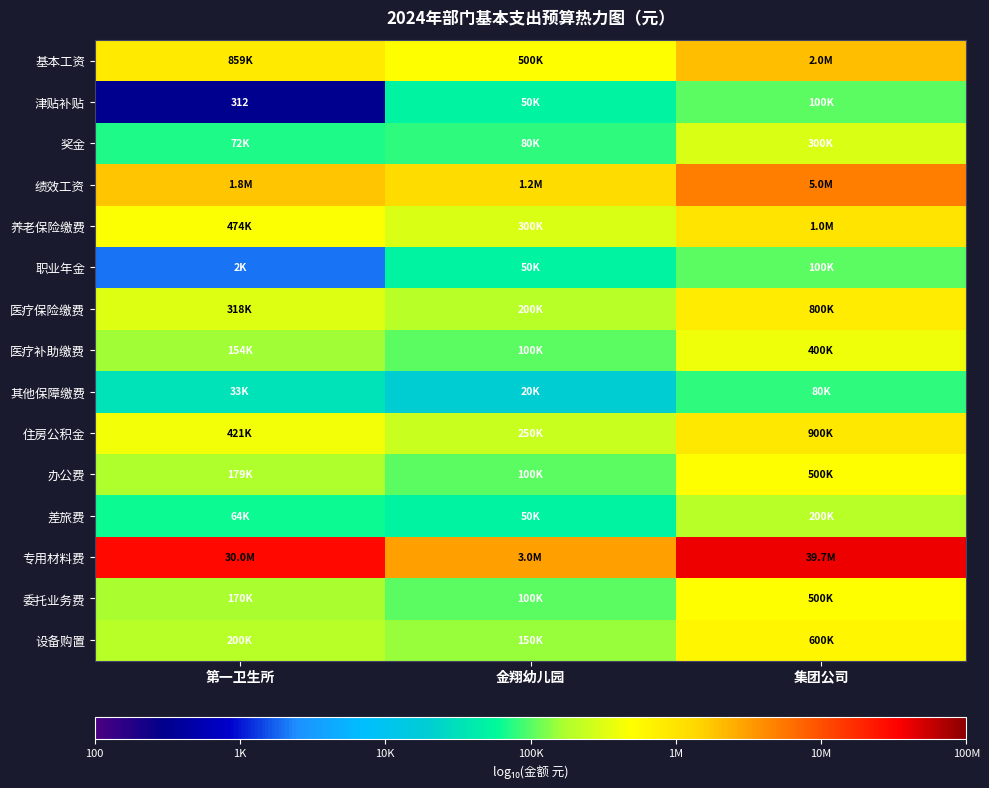

At which category is the sum across all series the highest?

集团公司